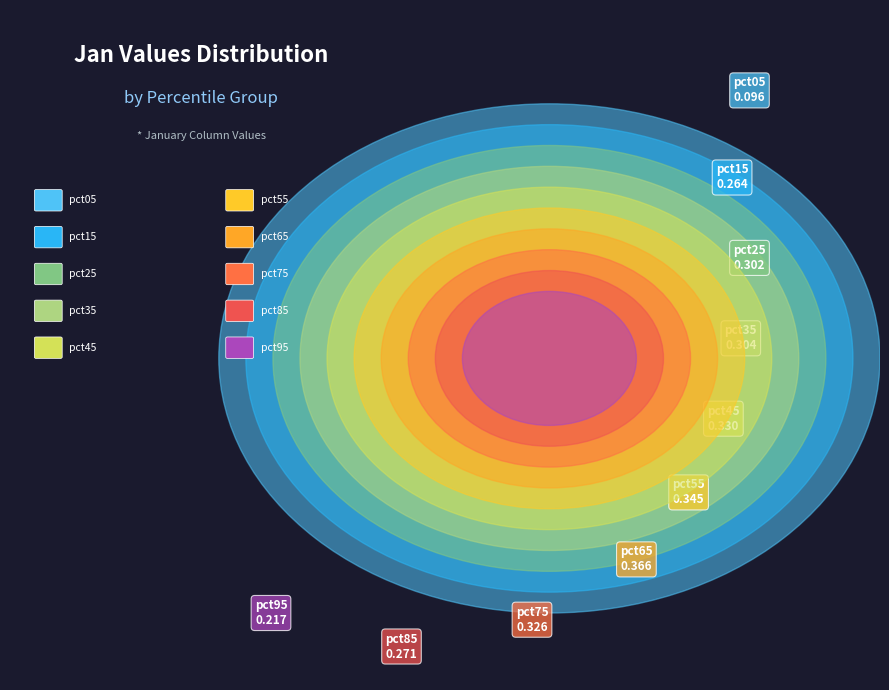

Does pct25 represent more than half of the total?

No